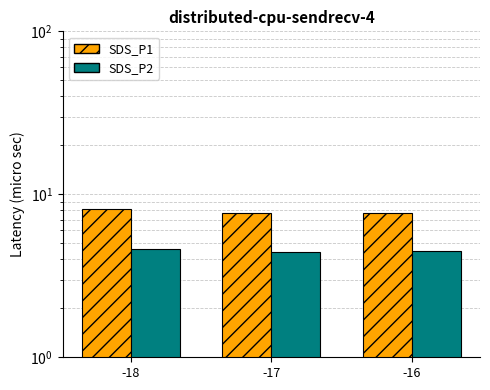

Between -16 and -17, which is larger?

-16